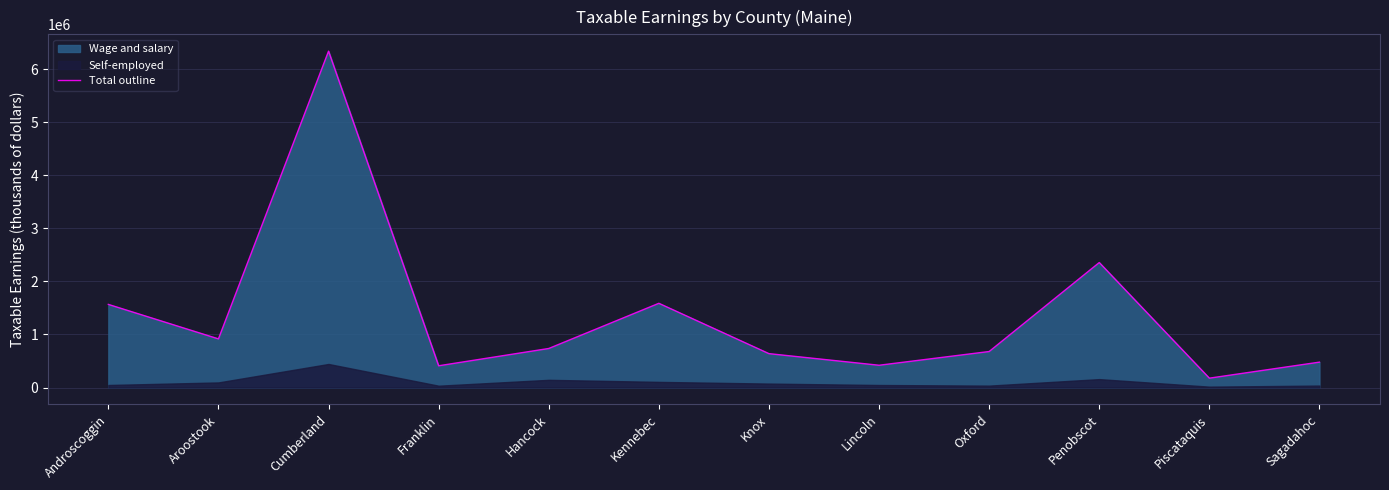

Reading left to right, what are all the values shown in this chart?

Androscoggin=1567085	Aroostook=917154	Cumberland=6341825	Franklin=410047	Hancock=736130	Kennebec=1587895	Knox=638895	Lincoln=419962	Oxford=678923	Penobscot=2356456	Piscataquis=176568	Sagadahoc=478659